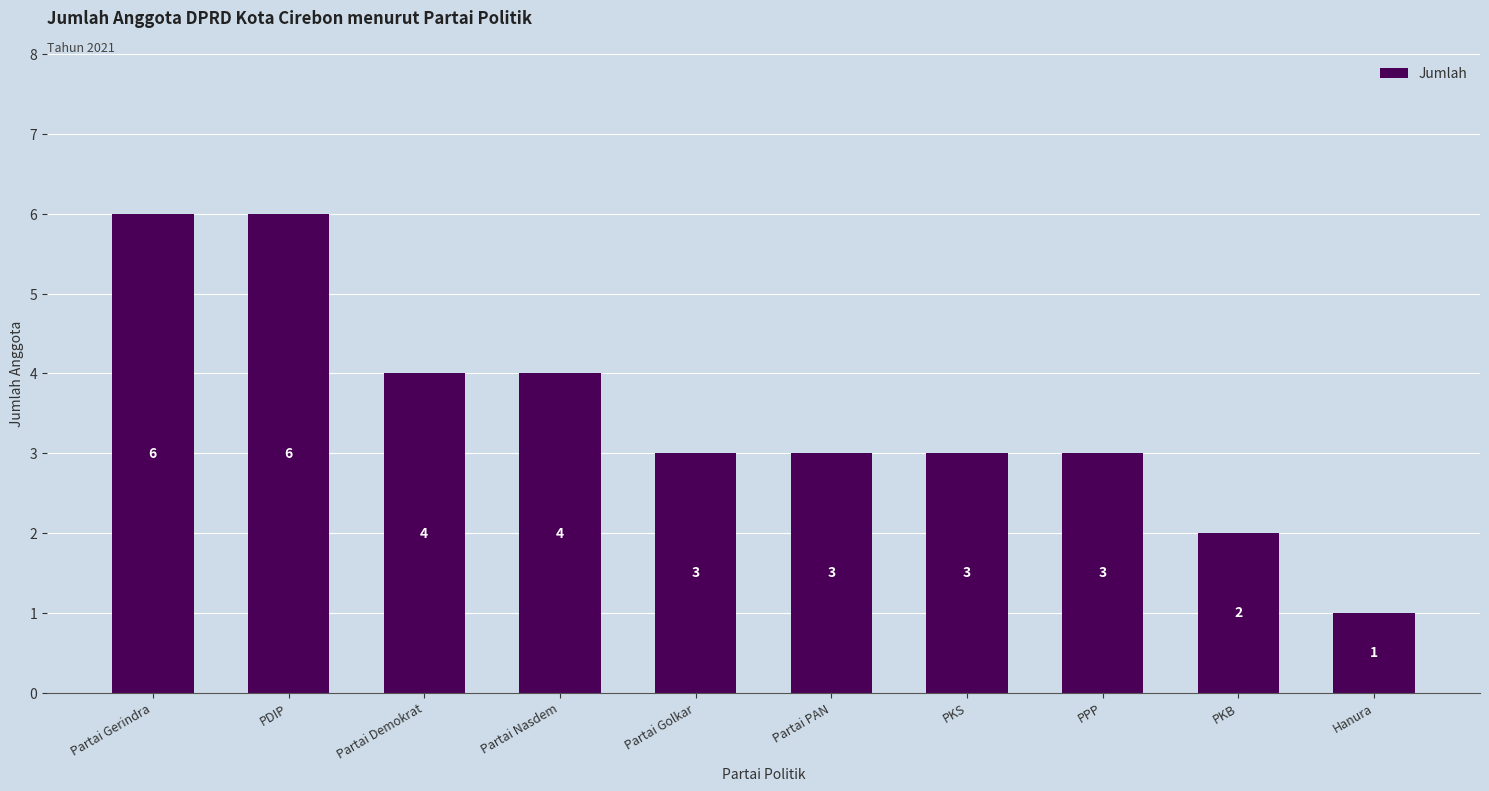

Reading right to left, what are all the values shown in this chart?

1	2	3	3	3	3	4	4	6	6